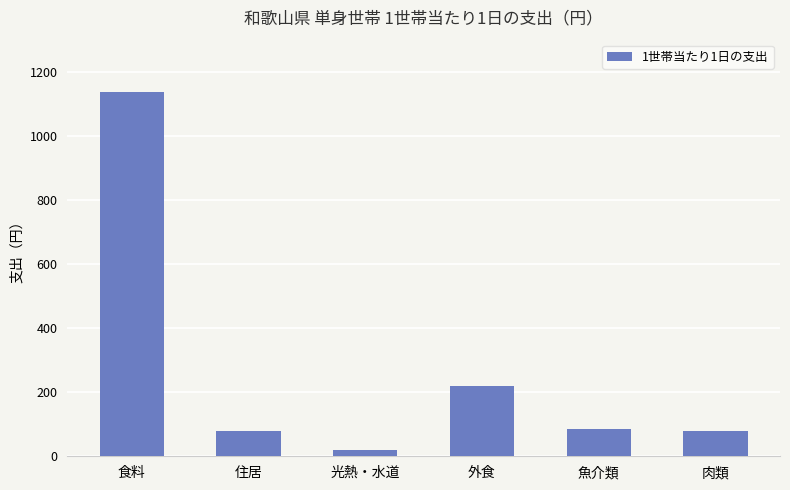

What position from the right is 光熱・水道?

4